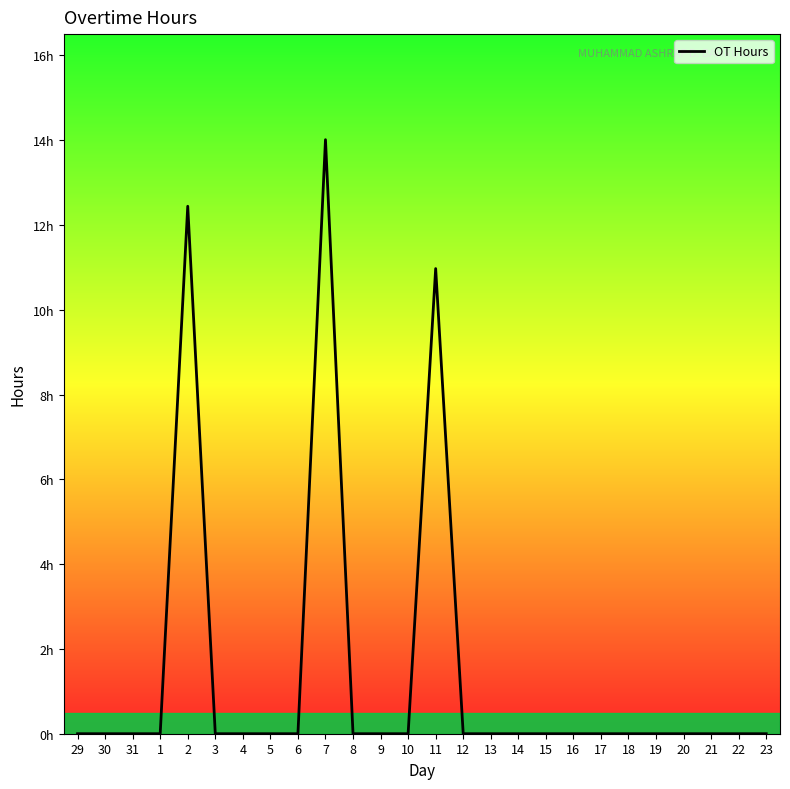

Reading right to left, extract all data points from this chart.

0.0	0.0	0.0	0.0	0.0	0.0	0.0	0.0	0.0	0.0	0.0	0.0	11.0	0.0	0.0	0.0	14.0	0.0	0.0	0.0	0.0	12.4	0.0	0.0	0.0	0.0